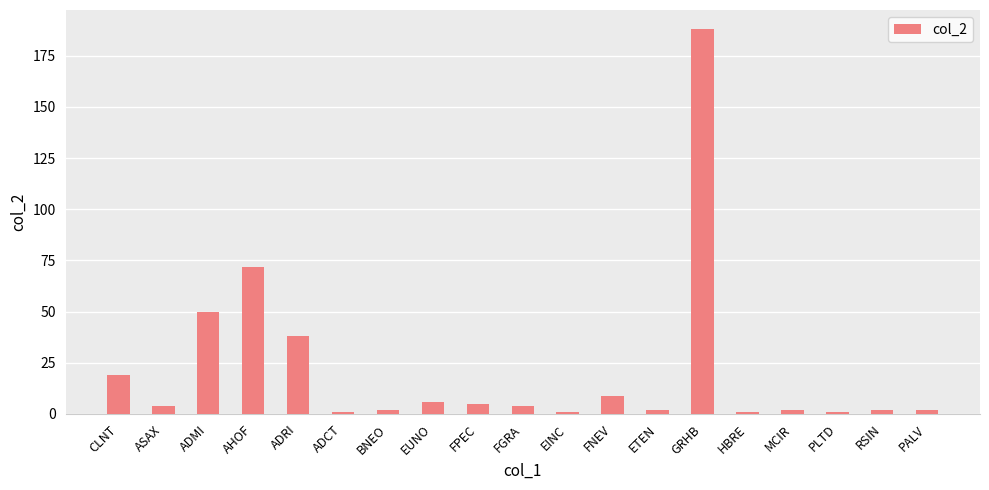

True or false: the data shows 50 at ADMI.

True